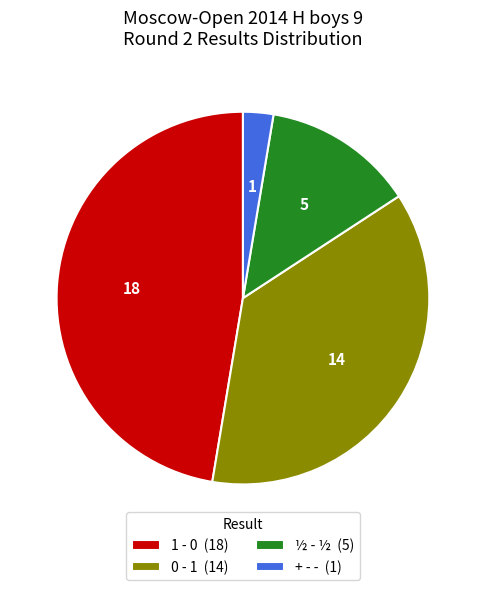

Is it true that ½ - ½ is 13% of the pie?

True